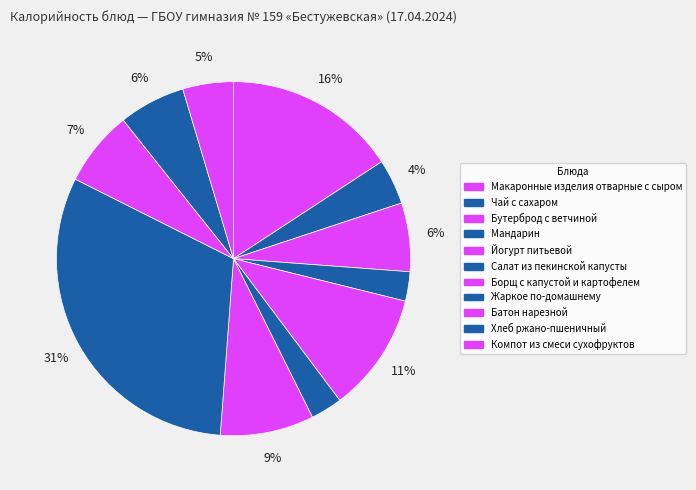

What is the ratio of the value at Компот из смеси сухофруктов to the value at Жаркое по-домашнему?

0.1